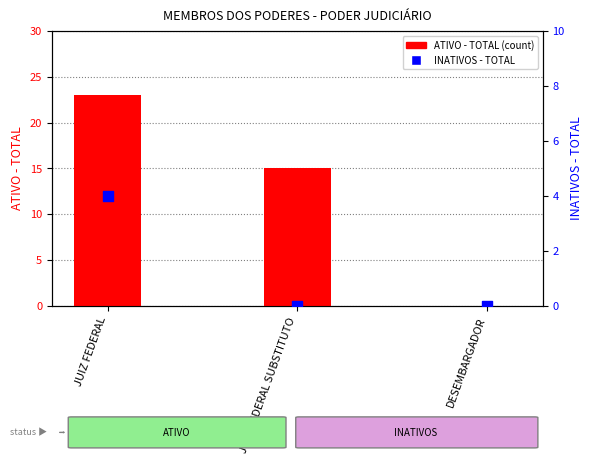

At how many categories does at least one series exceed 10?

2